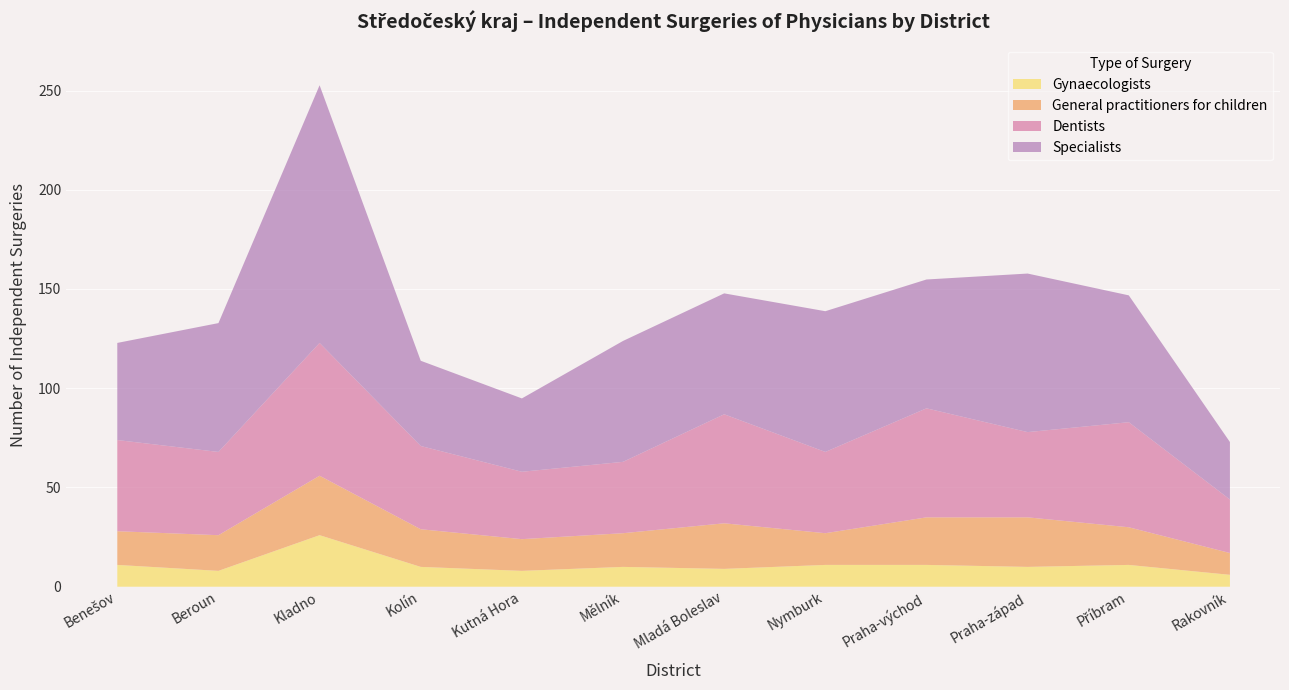

What position from the right is Kutná Hora?

8